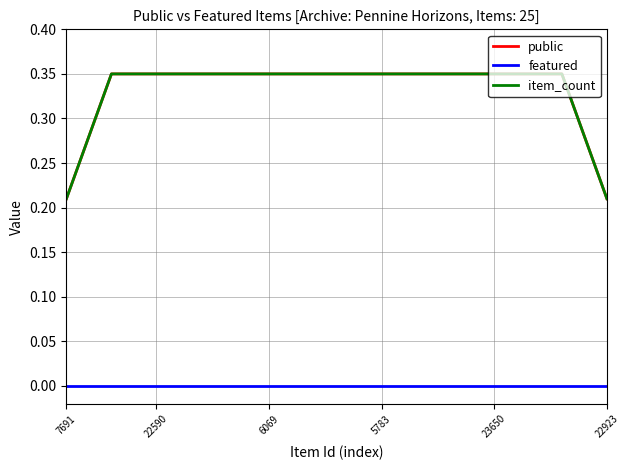

What is the greatest value displayed?

0.3